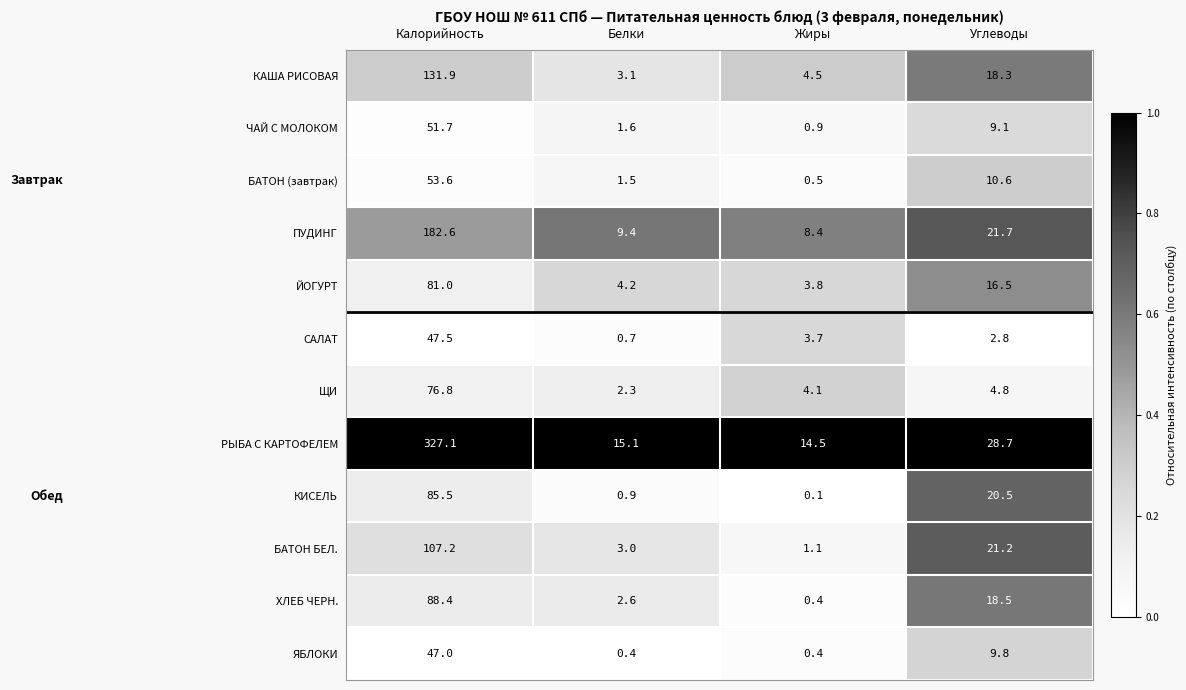

Between Калорийность and Белки, which series saw the biggest shift?

РЫБА С КАРТОФЕЛЕМ